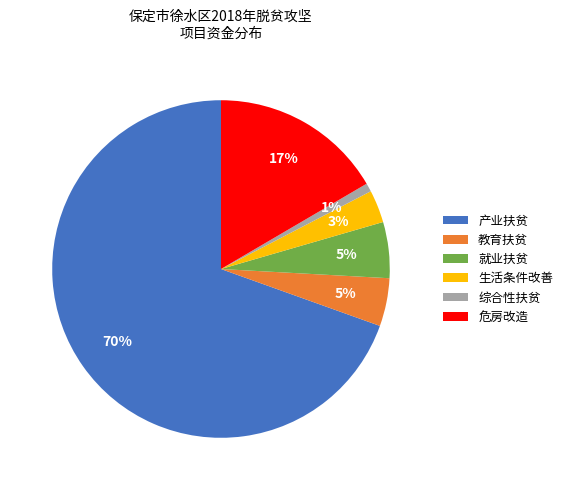

Between 危房改造 and 就业扶贫, which is larger?

危房改造